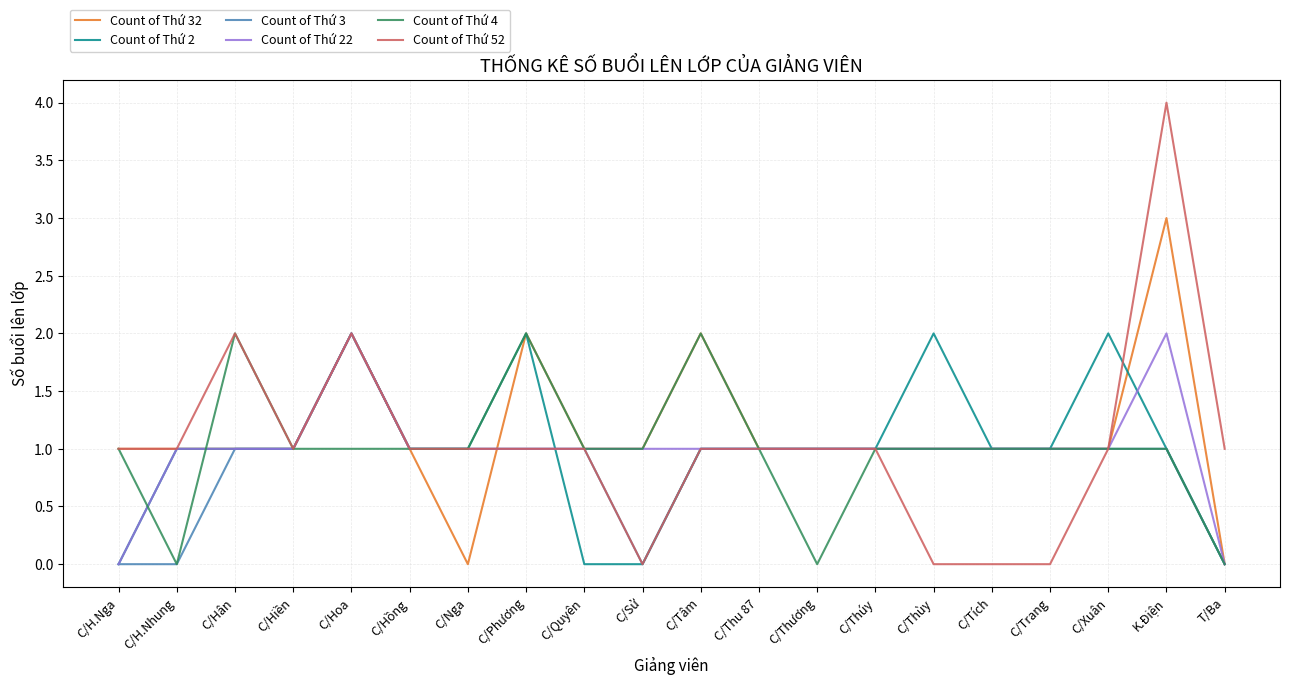

Which category has the highest value across all series?

K.Điện